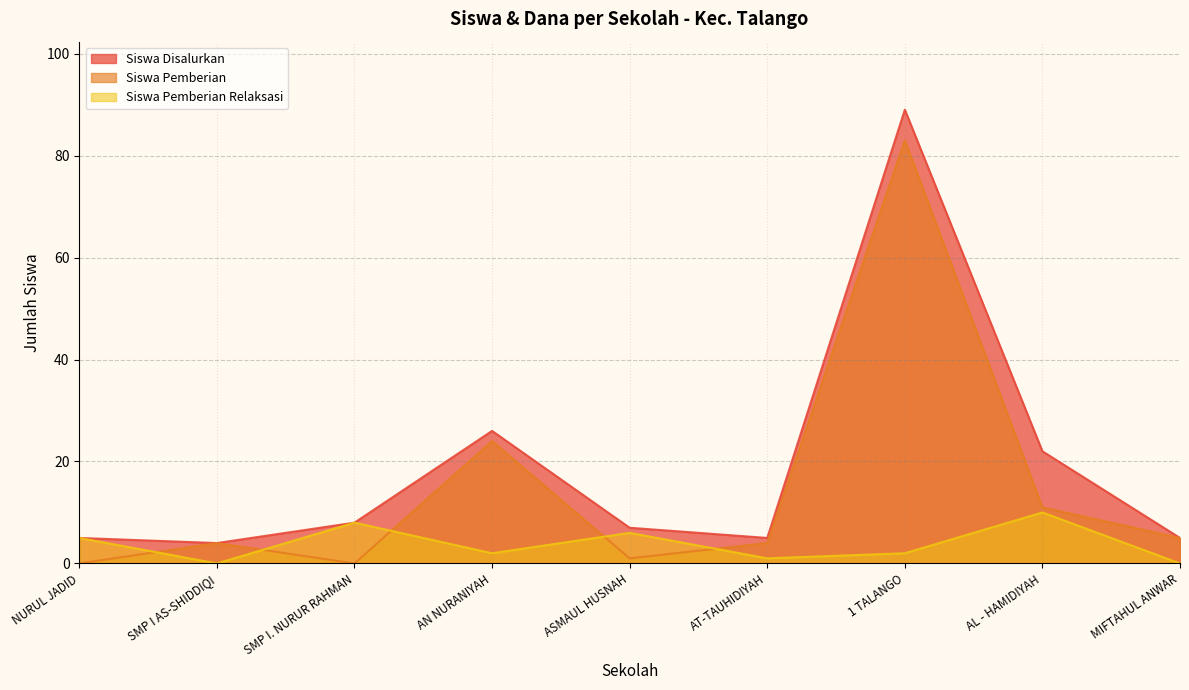

Which series has the widest spread of values?

Siswa Disalurkan